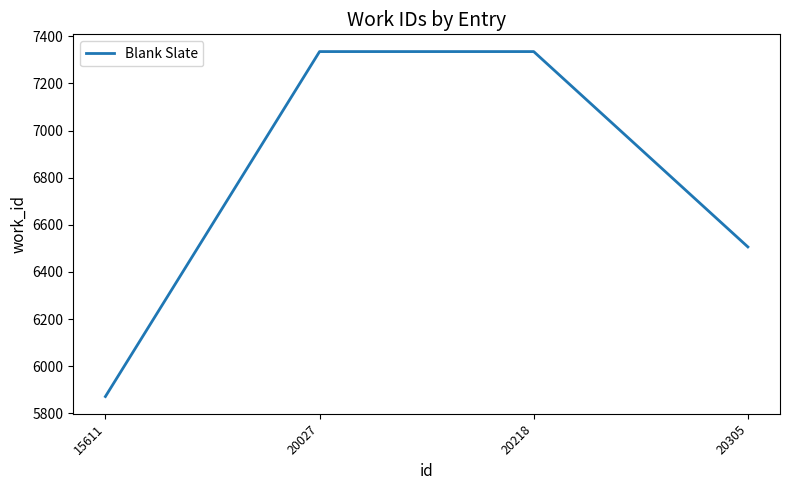

True or false: the data has more than 2 interior local peaks.

False